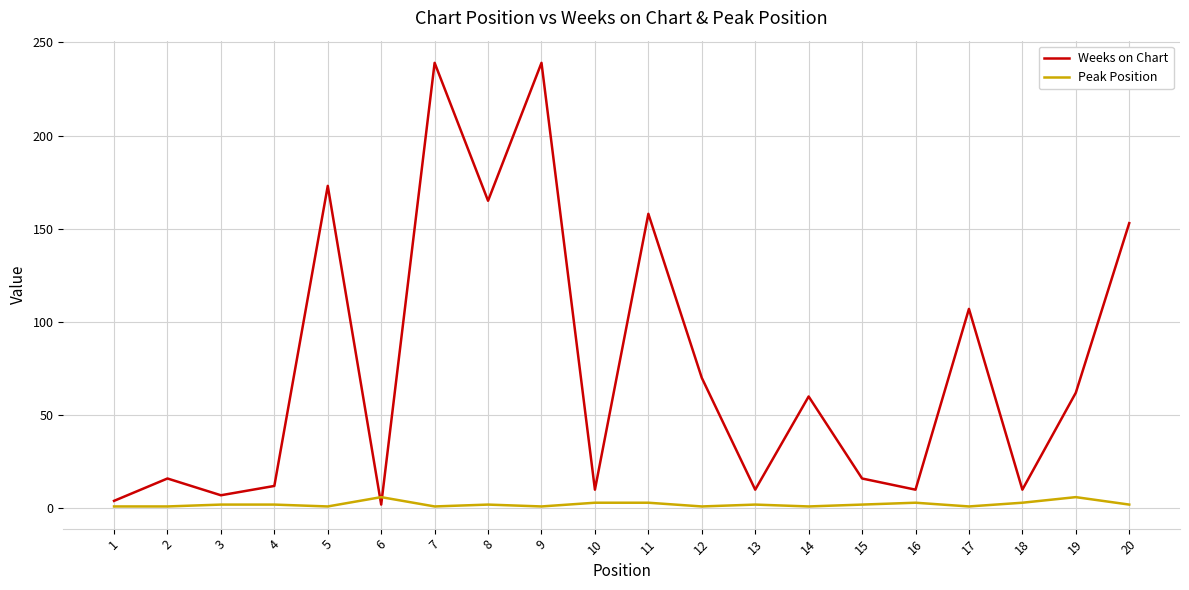

Rank the series by their maximum value, from lowest to highest.

Peak Position, Weeks on Chart